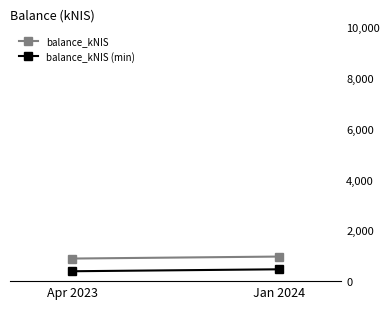

The balance_kNIS series shows 968.4 at Jan 2024. True or false?

True